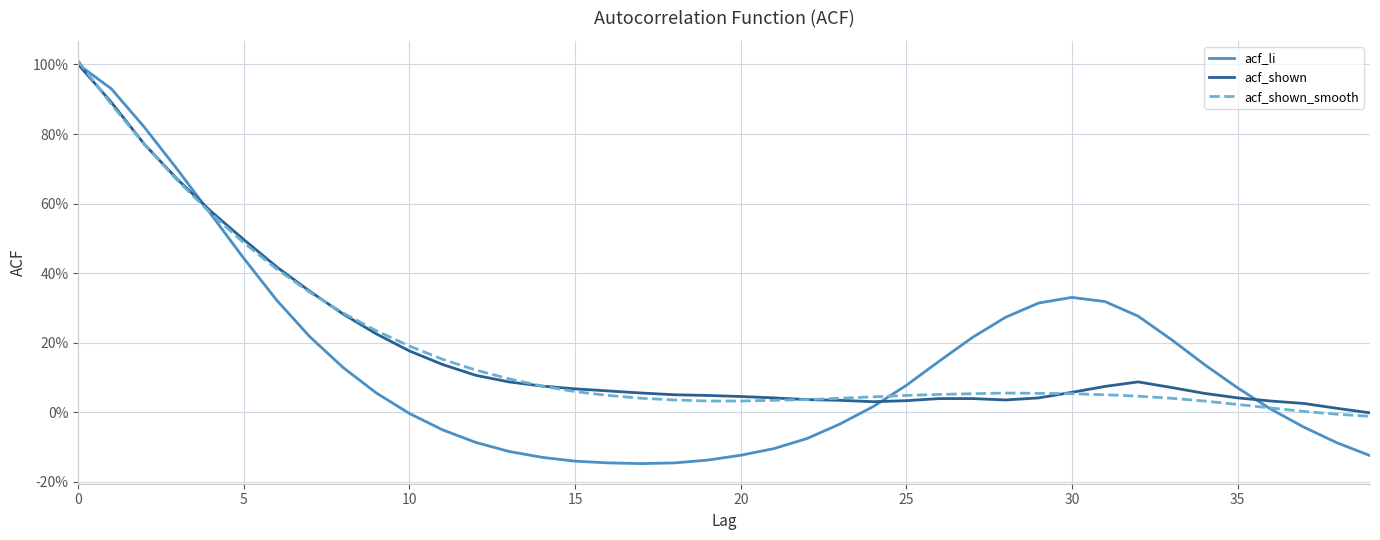

True or false: acf_li and acf_shown cross at least once.

True